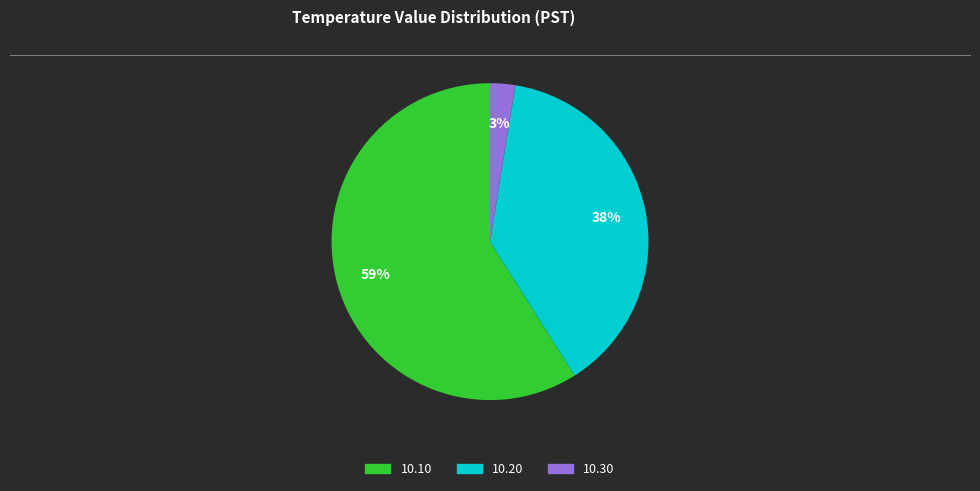

To the nearest percent, what is the average slice percentage?

33%